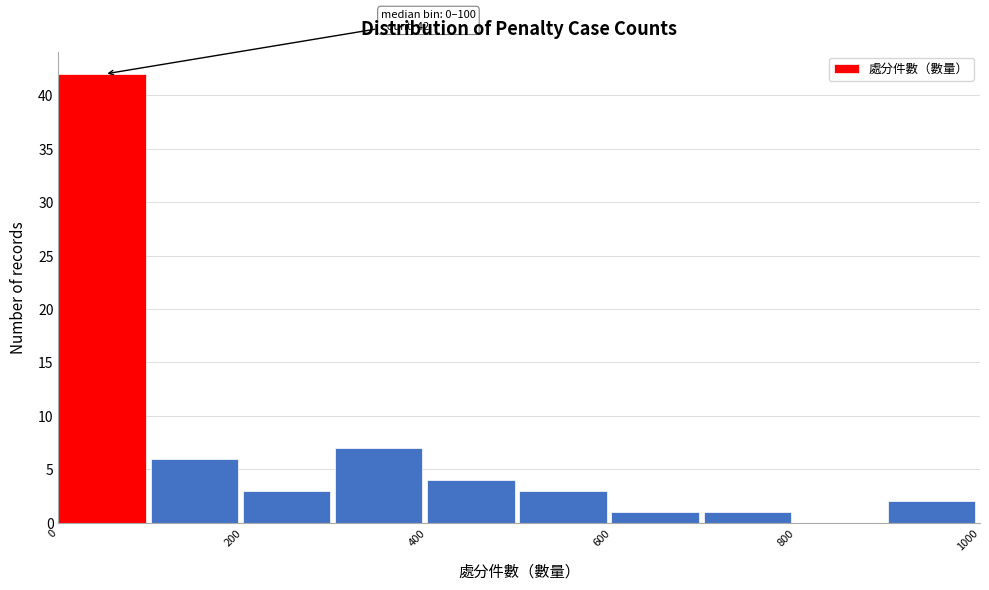

Over which range of the x-axis is the bar tallest?

0 to 100